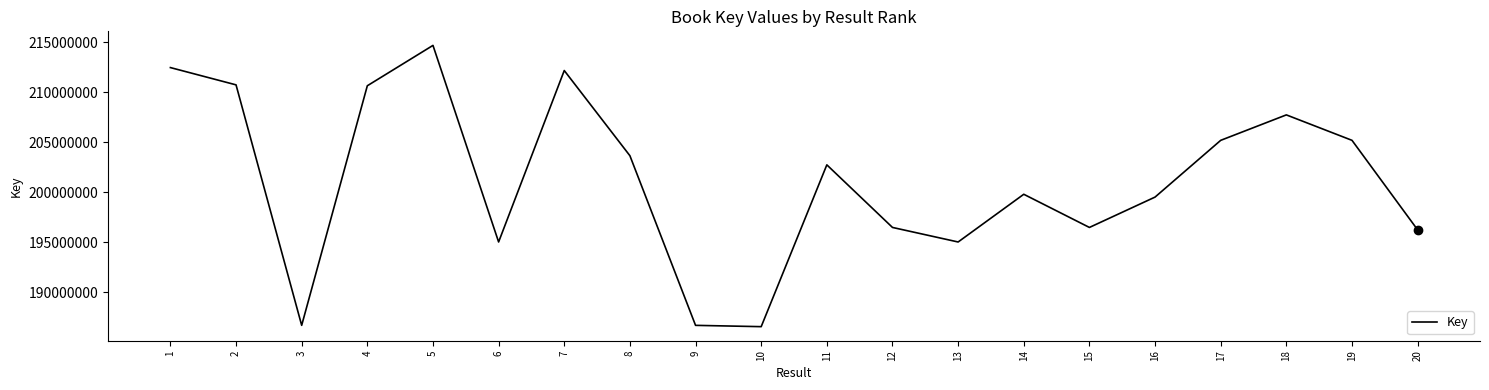

At which label does the data first exceed 202747907?

1